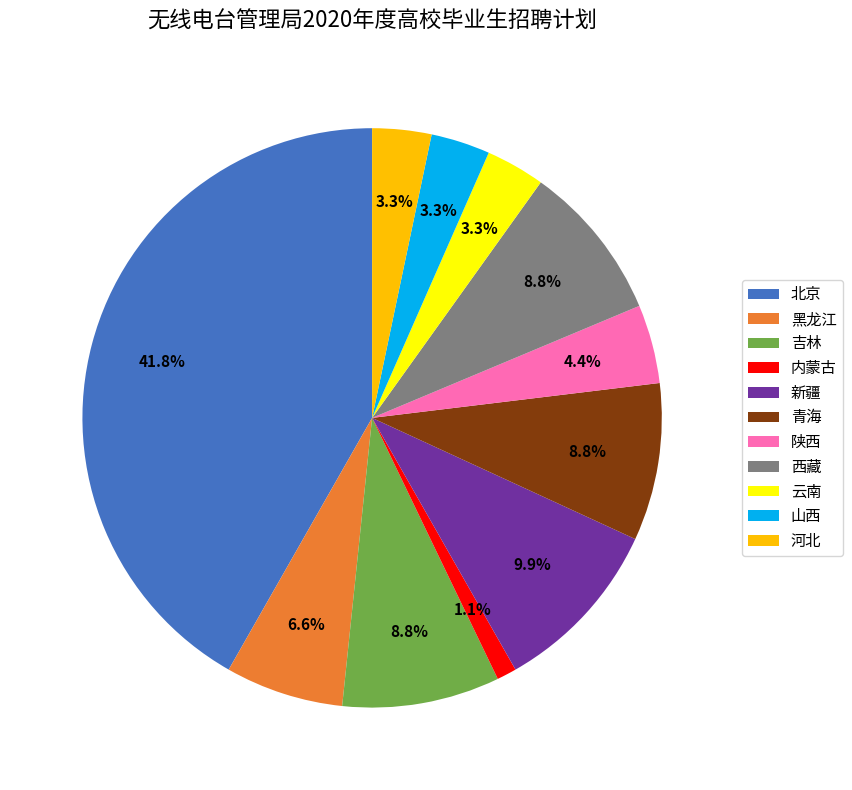

Does 内蒙古 account for over 50% of the chart?

No